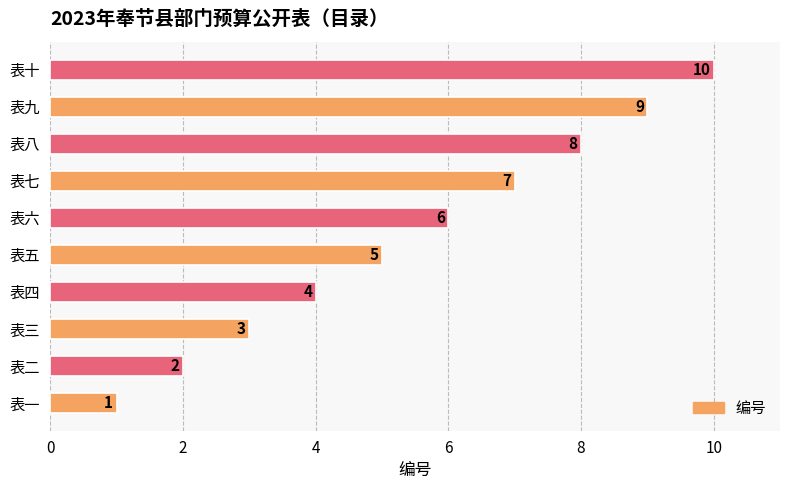

What is the change in value from 表二 to 表三?

+1